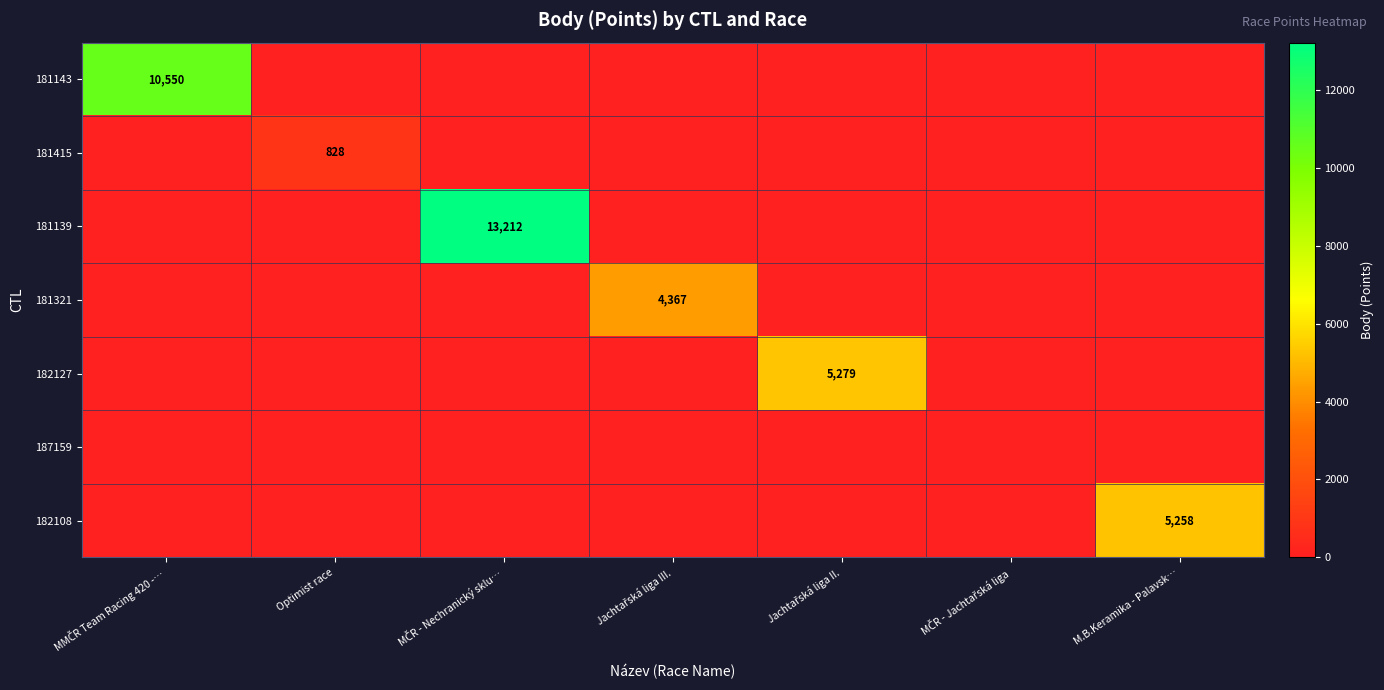

Which series has the widest spread of values?

181139